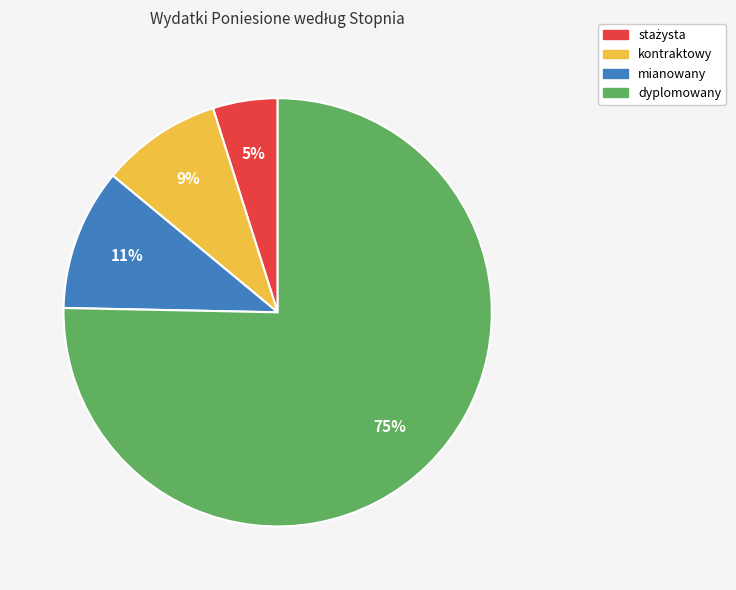

The mianowany slice represents 1% of the pie. True or false?

False